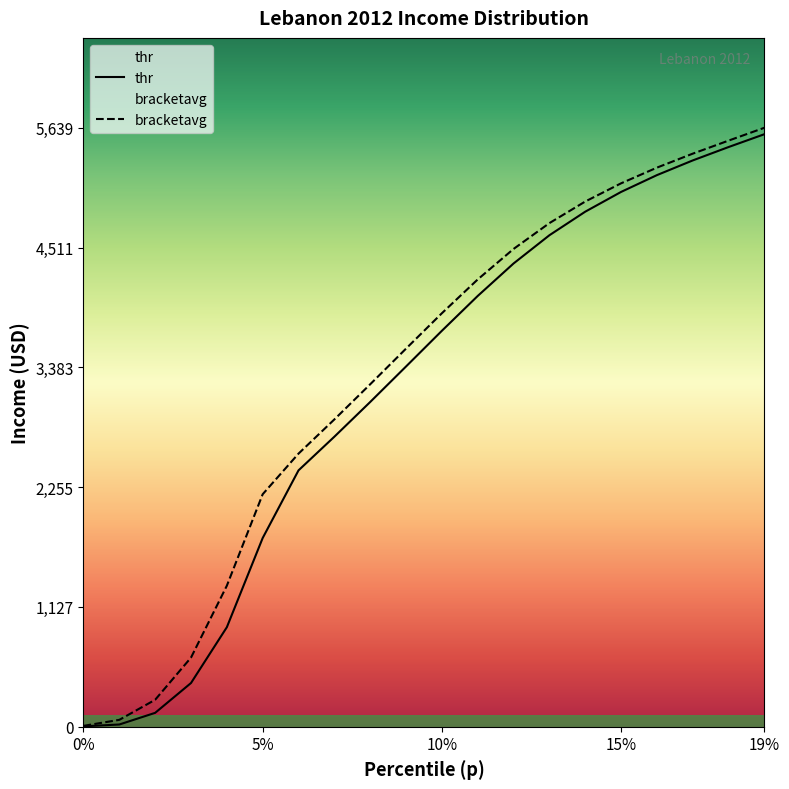

The value of thr at 15% is 7698.6. True or false?

False